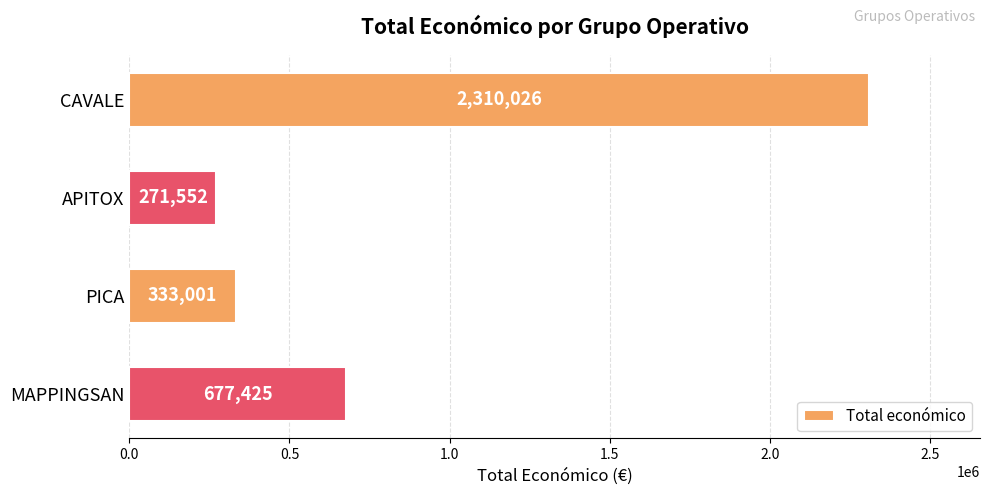

Reading top to bottom, list all the values displayed in this chart.

2310026	271552	333001	677425